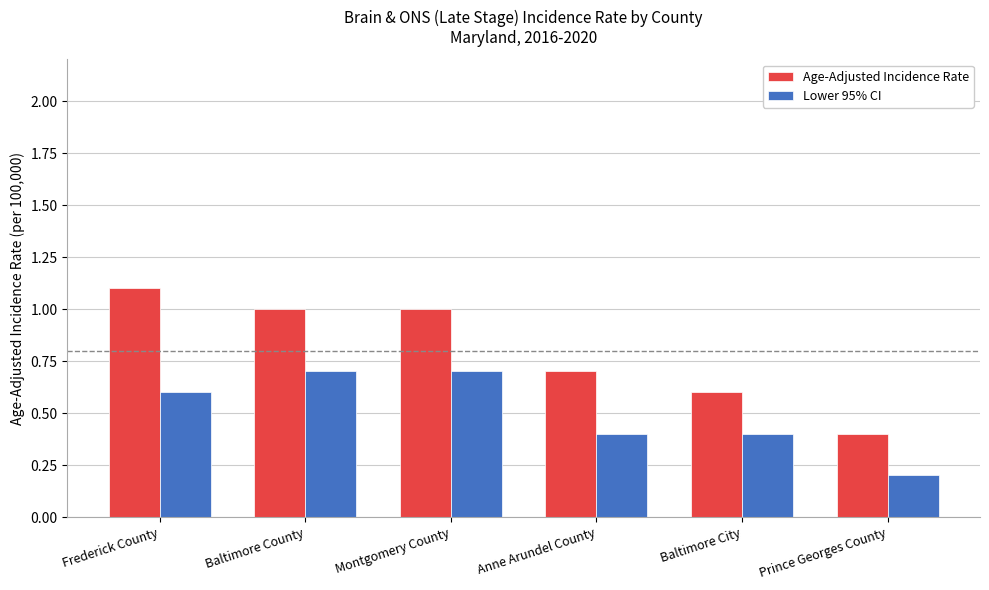

List the series in order of their overall mean, highest first.

Age-Adjusted Incidence Rate, Lower 95% CI